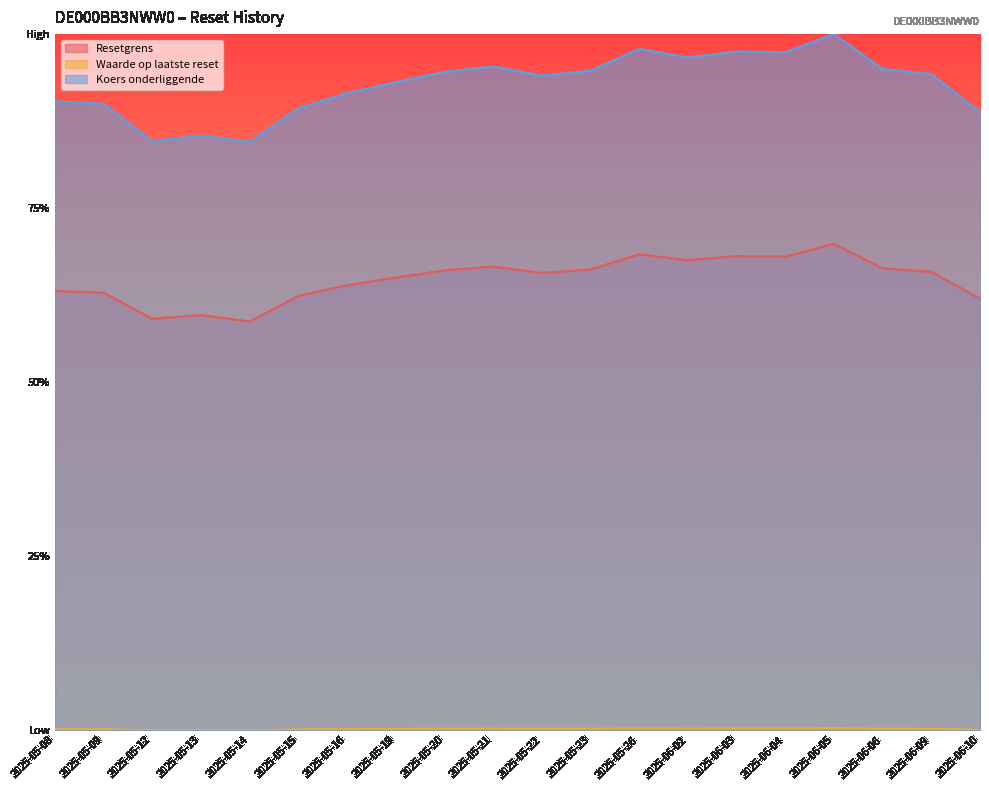

True or false: Waarde op laatste reset and Resetgrens intersect in this chart.

False